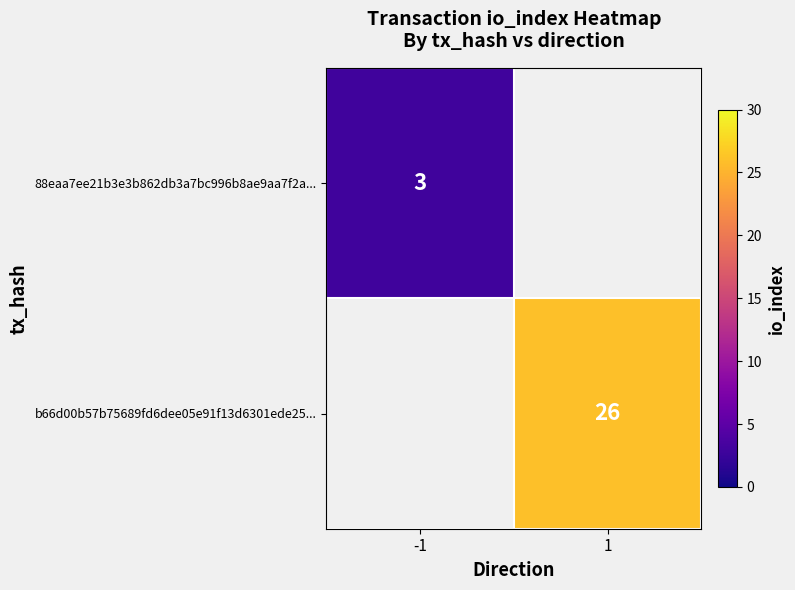

True or false: b66d00b57b75689fd6dee05e91f13d6301ede25... has a value of 26 at 1.

True